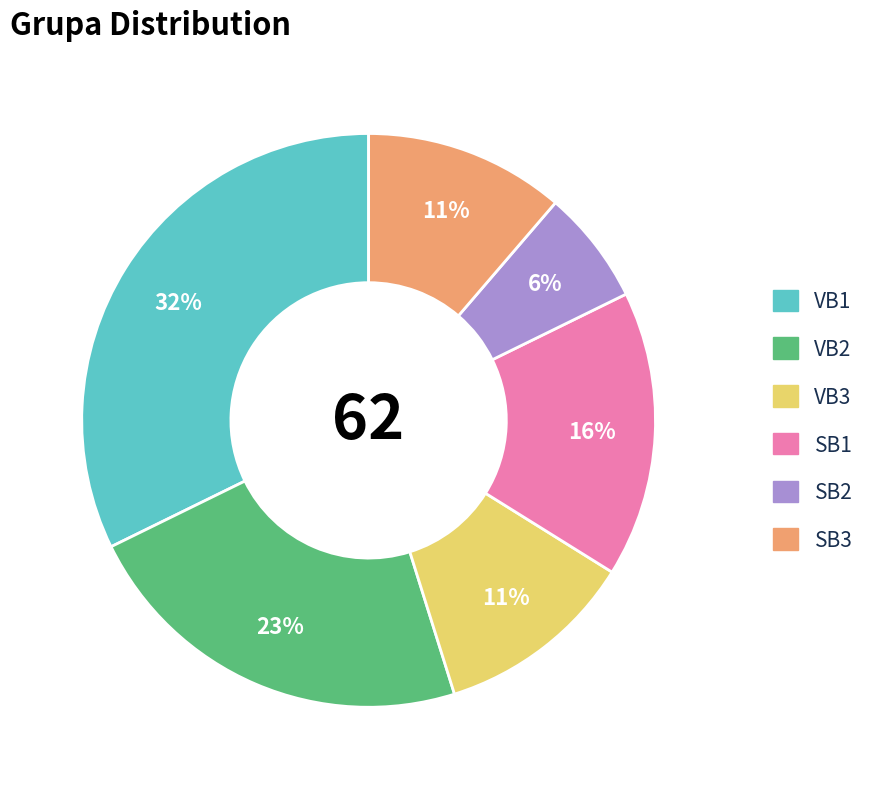

Does any single category account for the majority?

No